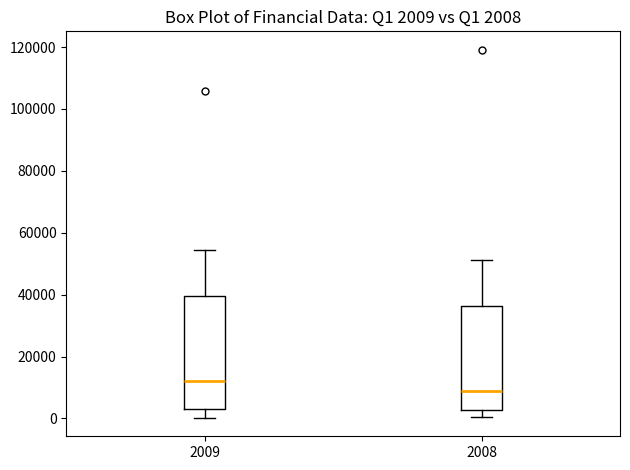

Which box has the highest median line?

2009